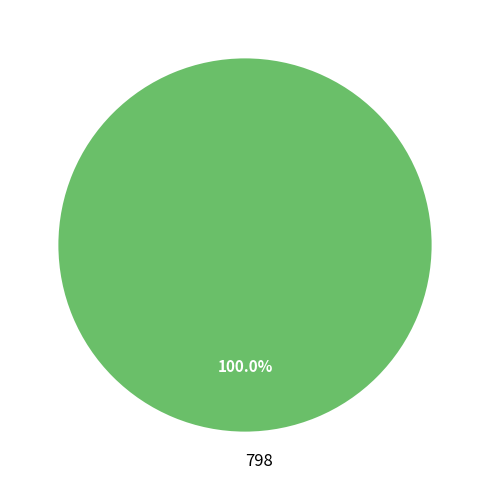

To the nearest percent, what portion does 798 represent?

100%